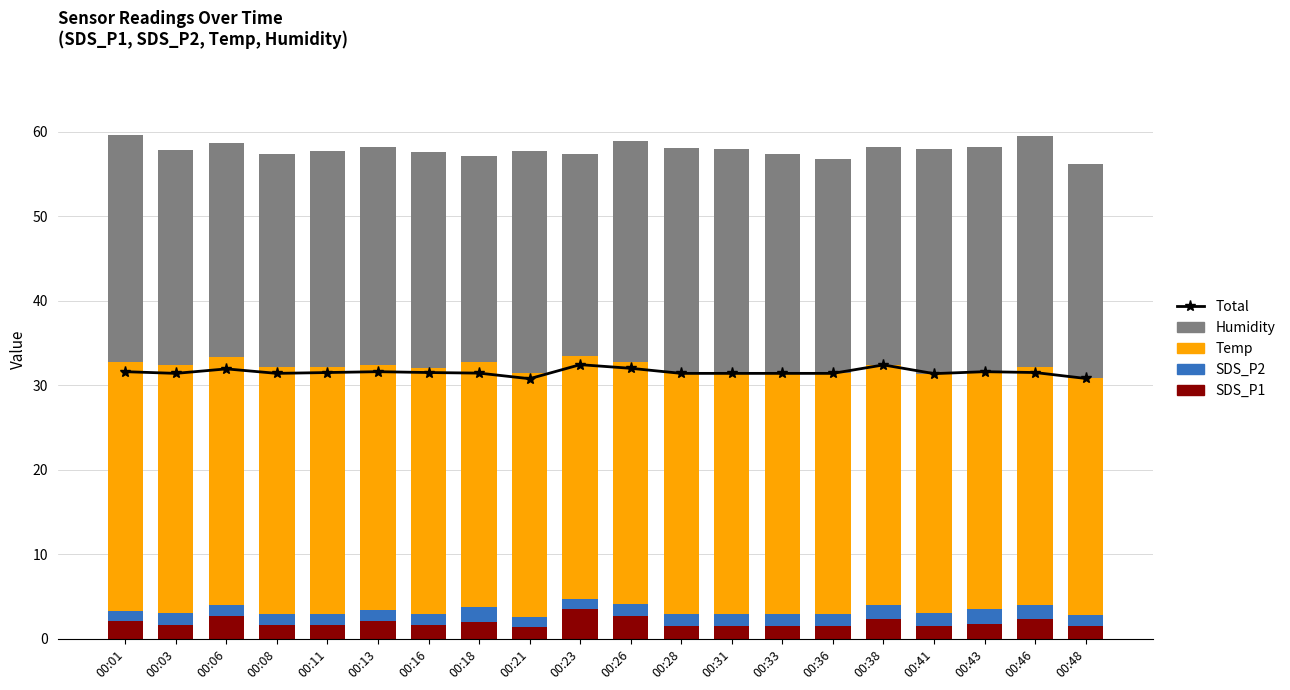

What is the highest value of the SDS_P1 series?

3.5